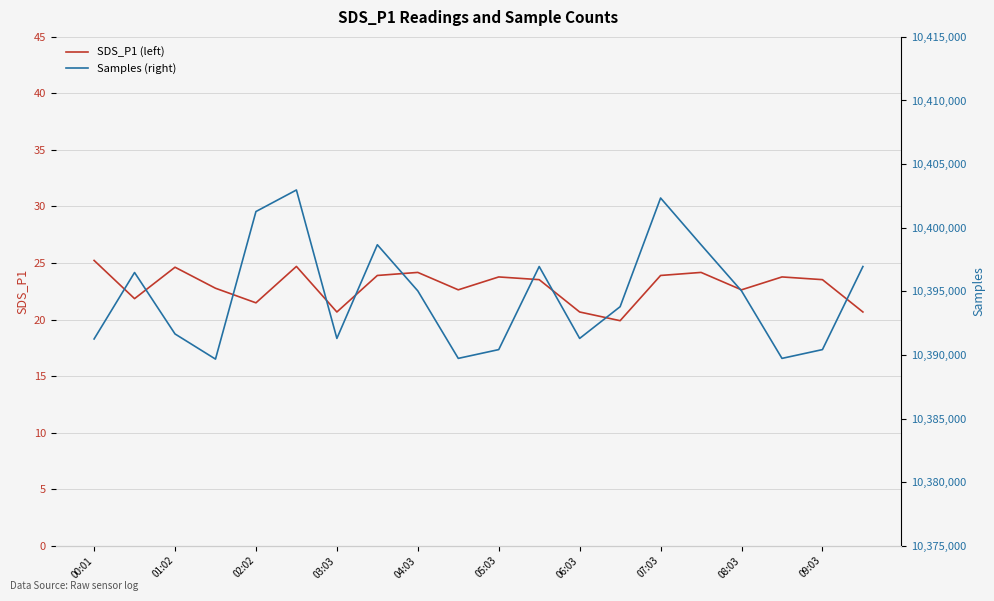

What is the average value of the SDS_P1 (left) series?

22.9